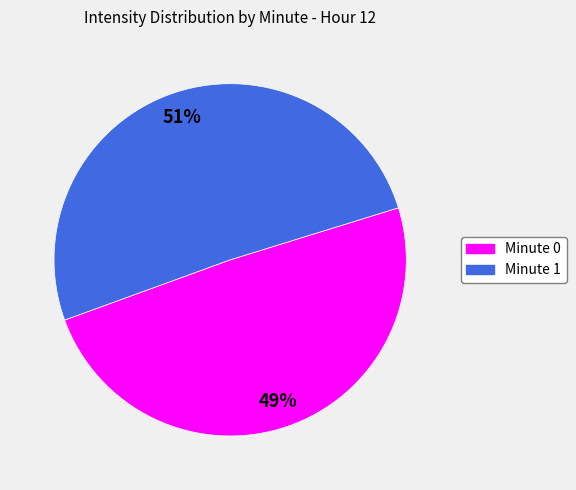

To the nearest percent, what is the difference between the largest and smallest slice percentages?

2%